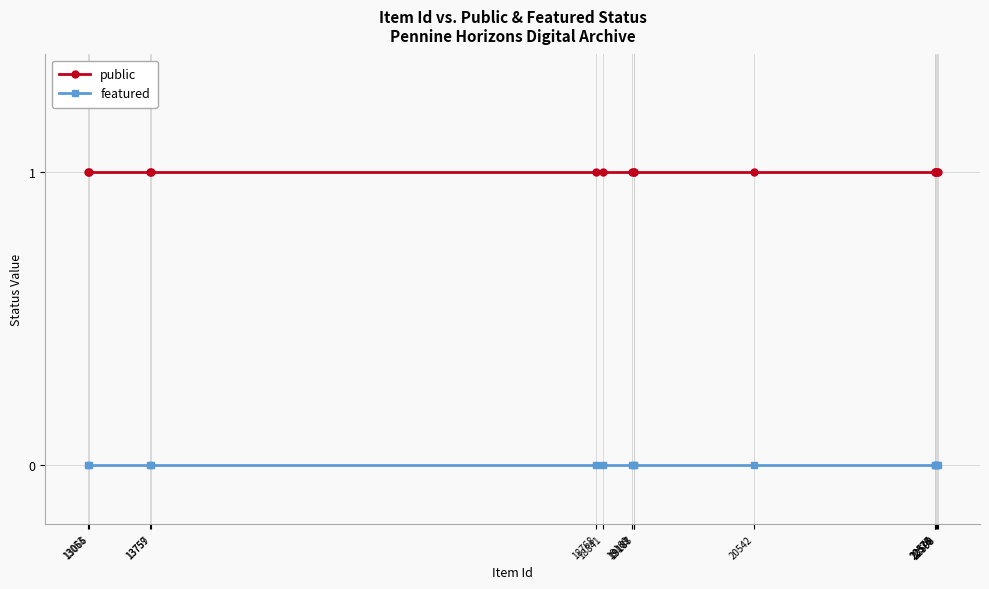

True or false: featured and public intersect in this chart.

False